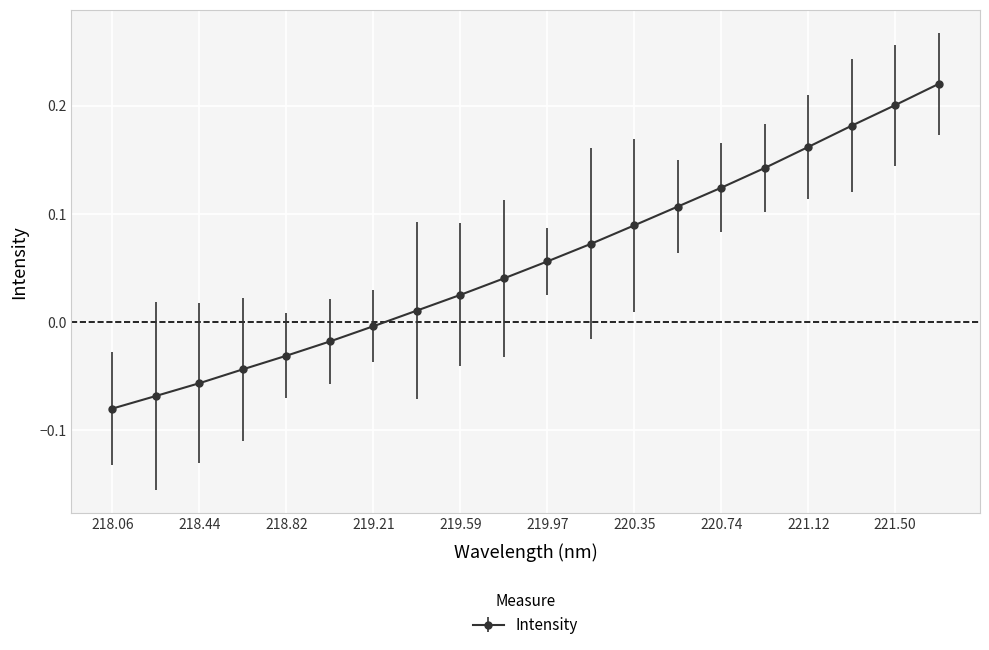

What is the difference between the maximum and minimum values?

0.3